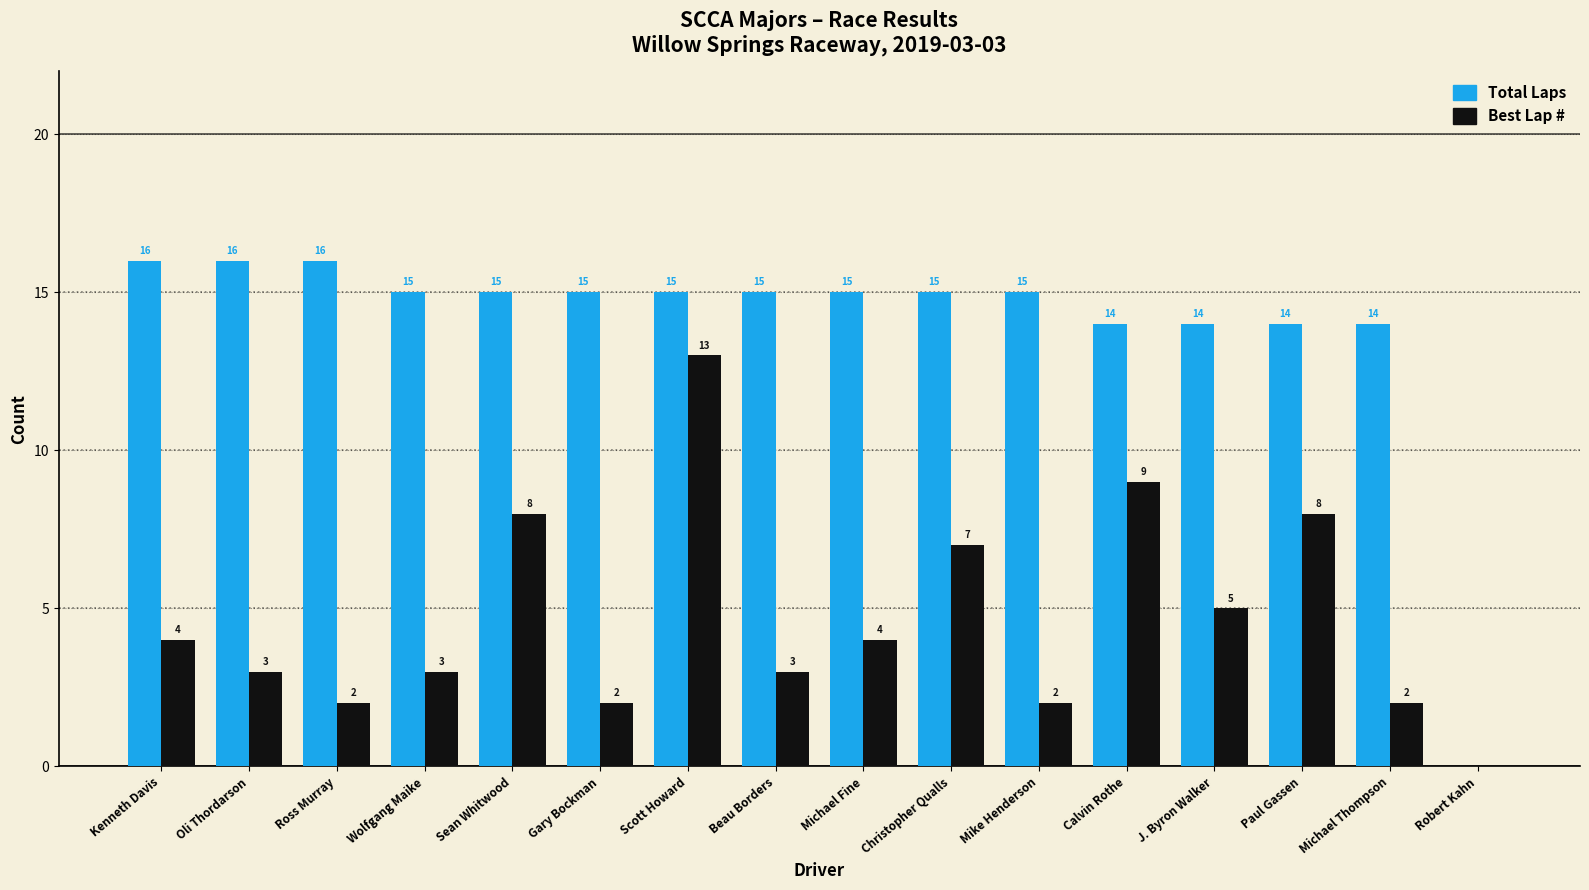

Is the value of Total Laps at Calvin Rothe greater than the value of Best Lap # at Michael Fine?

Yes